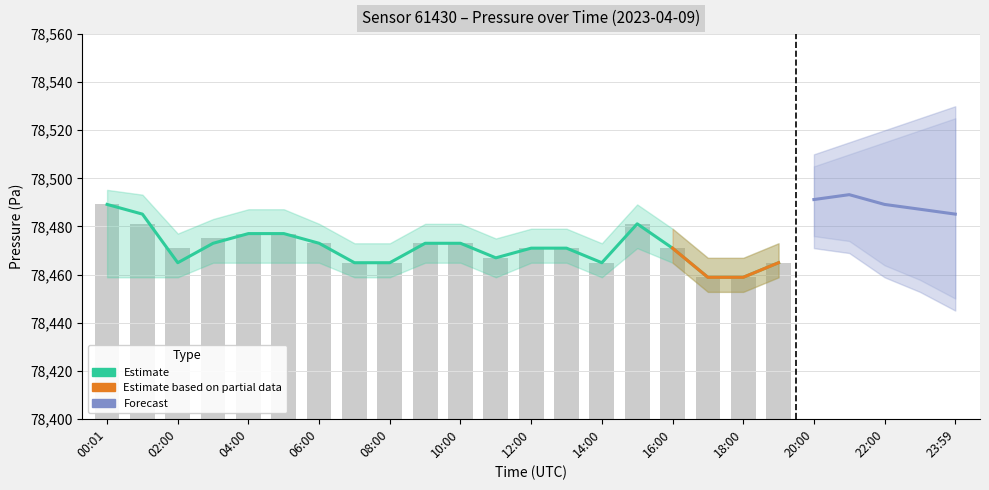

What is the ratio of the value at 10:00 to the value at 00:01?

1.0